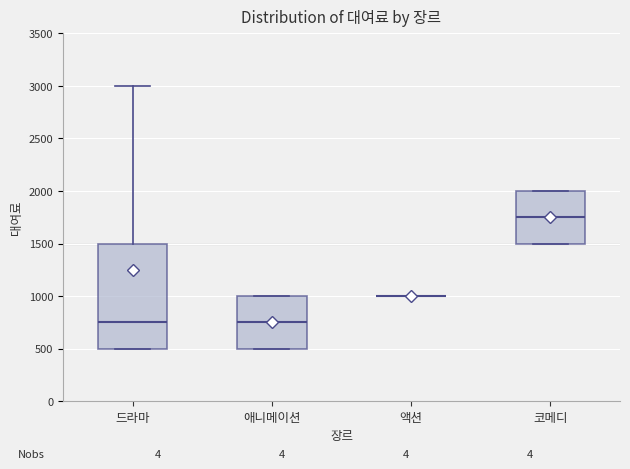

Reading left to right, transcribe this box plot: for each box, give where its median line is, the range the box spans, and where its two whiskers end, as read against the y-axis. The values are not printed on the chart, so give them approximately, as read against the axis.

드라마: median 750, box 500 to 1500, whiskers 500 to 3000
애니메이션: median 750, box 500 to 1000, whiskers 500 to 1000
액션: box collapsed to a line at 1000, whiskers 1000 to 1000
코메디: median 1750, box 1500 to 2000, whiskers 1500 to 2000